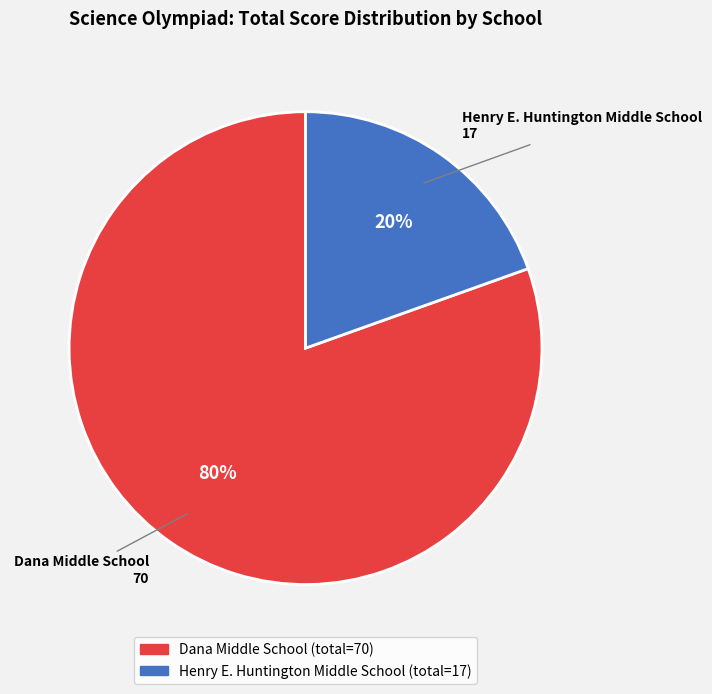

Which has a higher value, Henry E. Huntington Middle School or Dana Middle School?

Dana Middle School